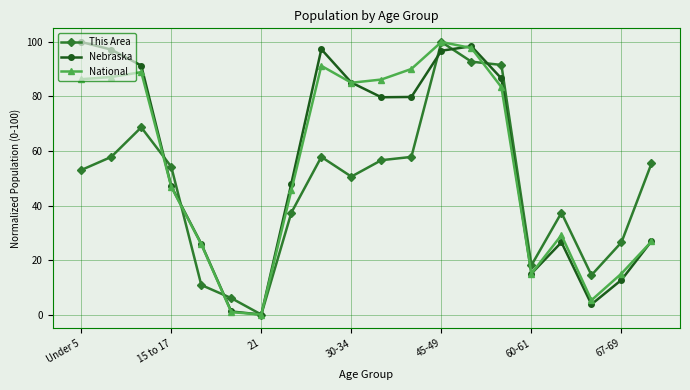

How many distinct data groups are displayed?

3